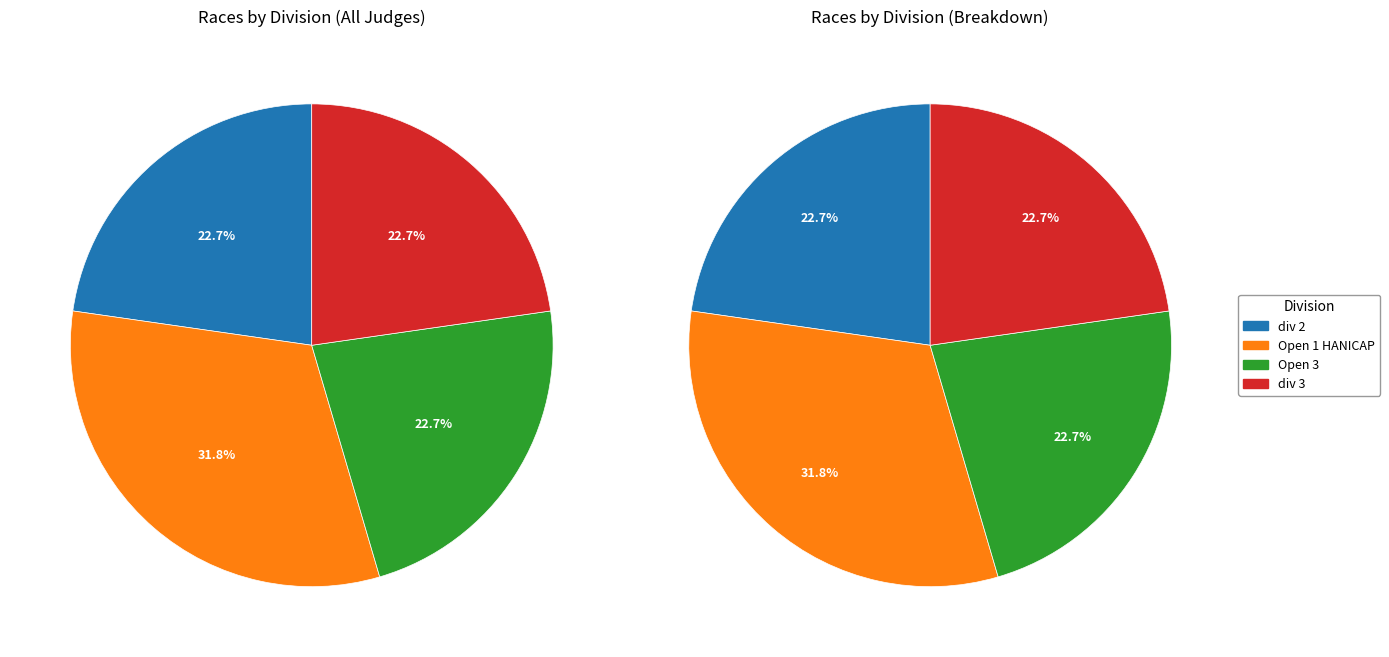

Count the number of slices in the pie.

4